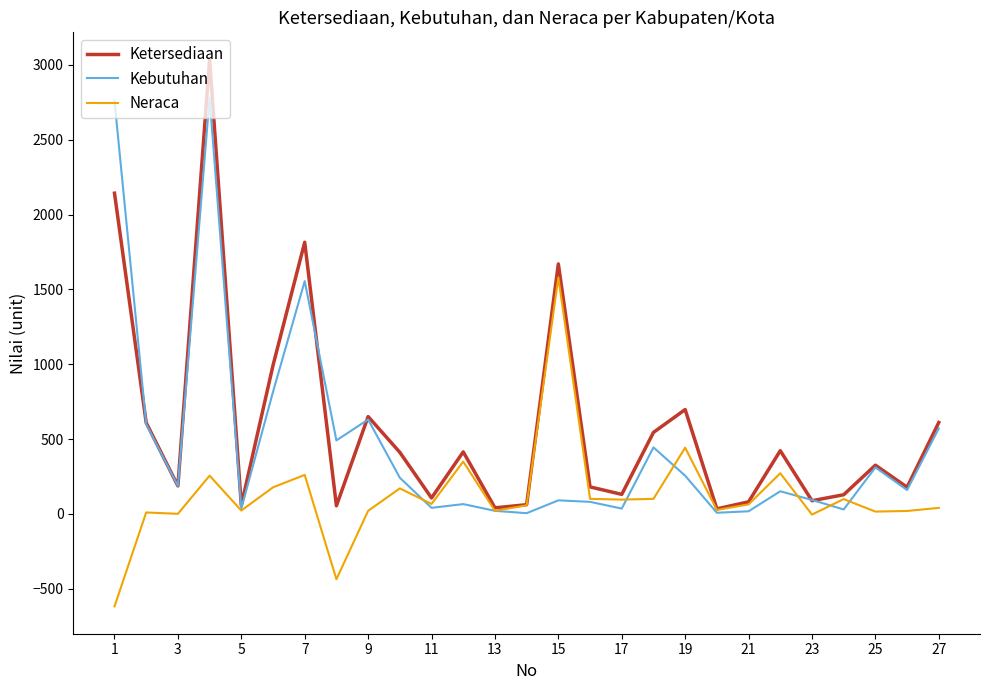

Rank the series by their maximum value, from highest to lowest.

Ketersediaan, Kebutuhan, Neraca